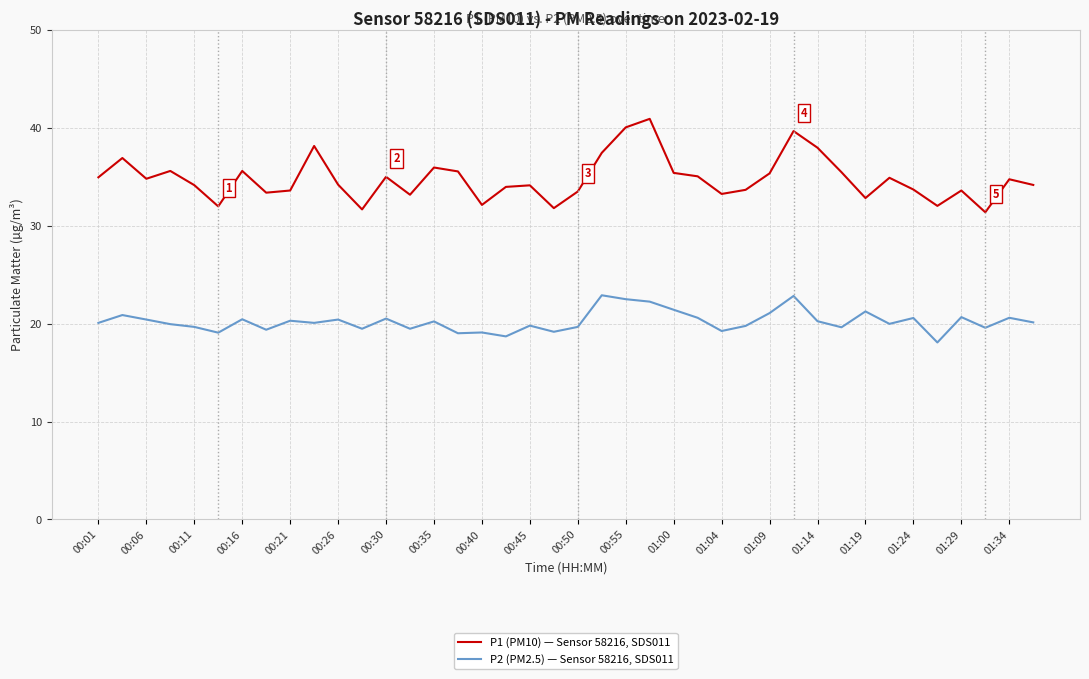

True or false: P1 (PM10) — Sensor 58216, SDS011 and P2 (PM2.5) — Sensor 58216, SDS011 cross at least once.

False